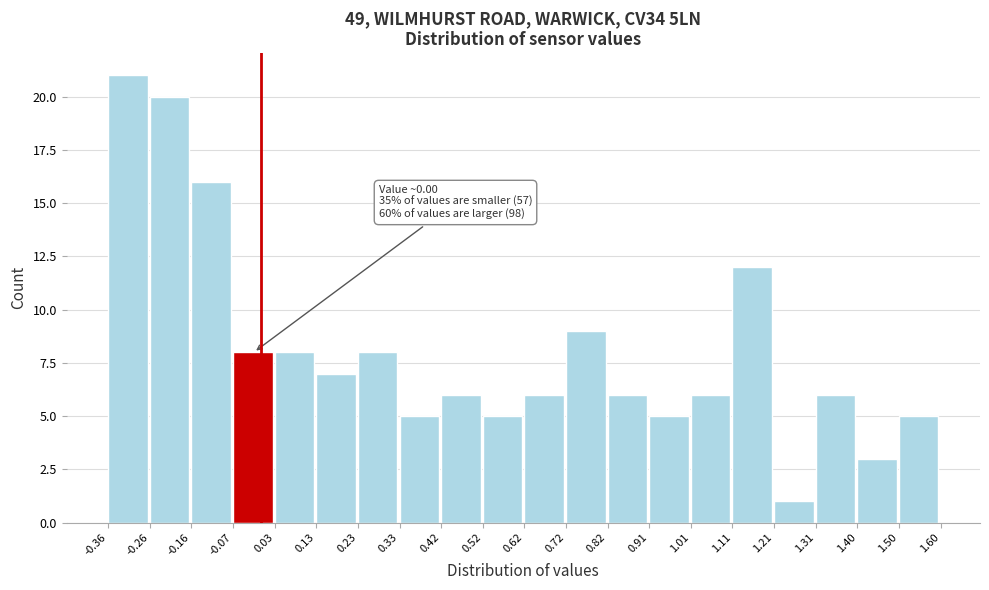

Which range on the x-axis has the tallest bar?

-0.36 to -0.26